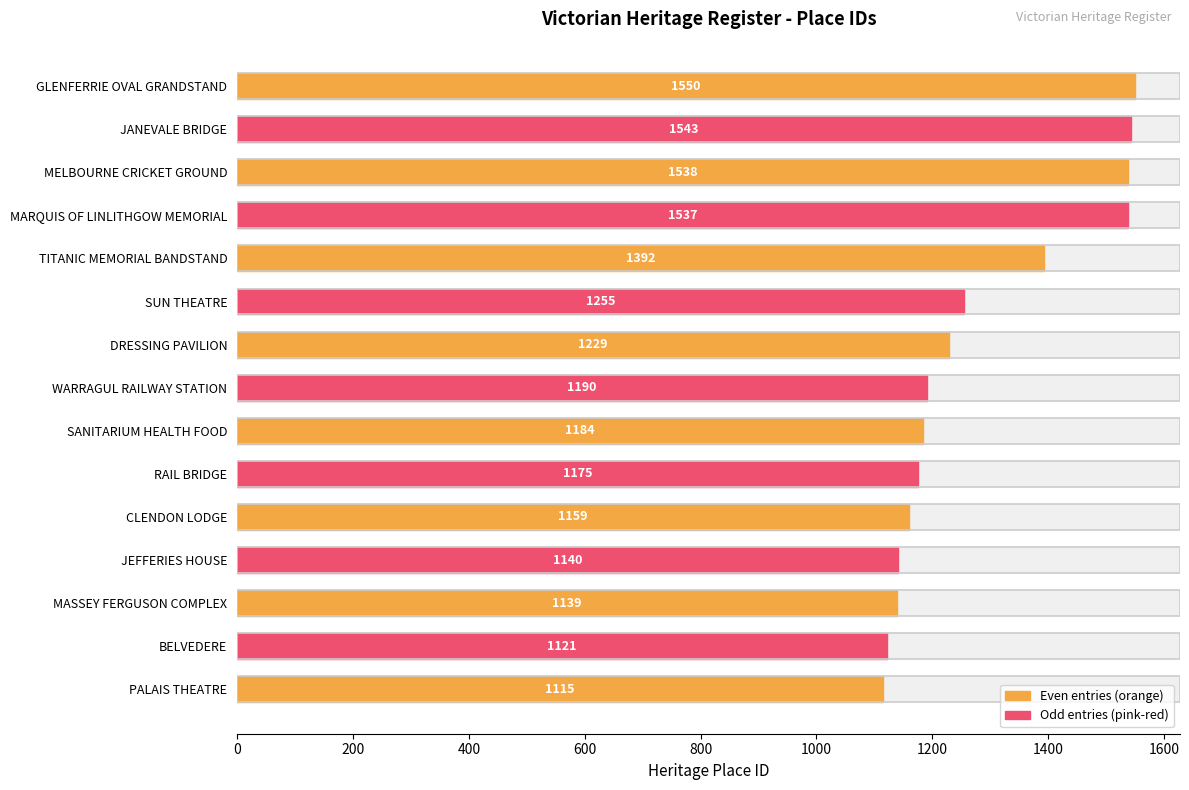

What value does the data have at MASSEY FERGUSON COMPLEX, to the nearest 10?

1140